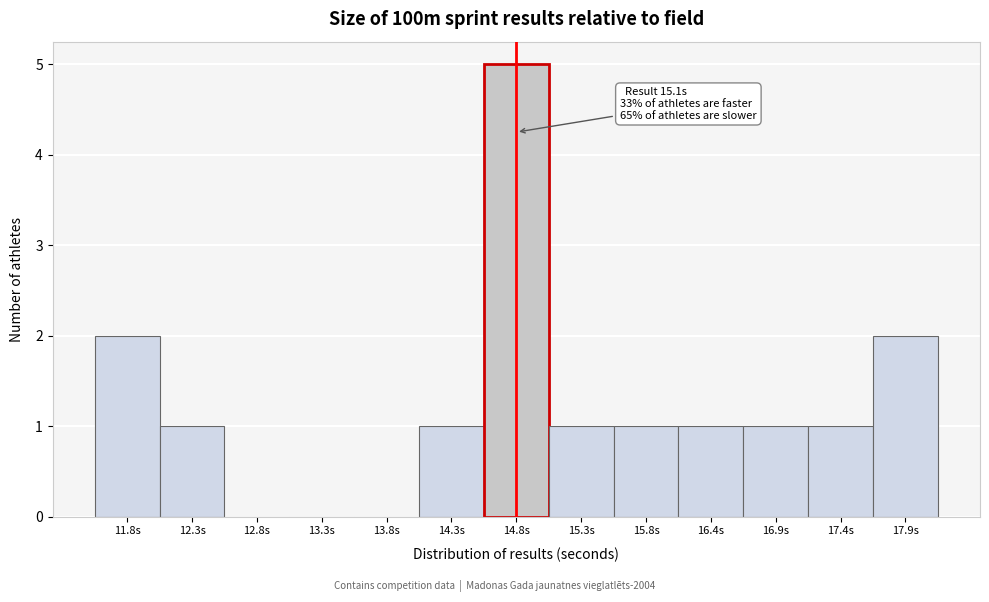

Reading left to right, extract all data points from this chart.

11.8s=2	12.3s=1	12.8s=0	13.3s=0	13.8s=0	14.3s=1	14.8s=5	15.3s=1	15.8s=1	16.4s=1	16.9s=1	17.4s=1	17.9s=2